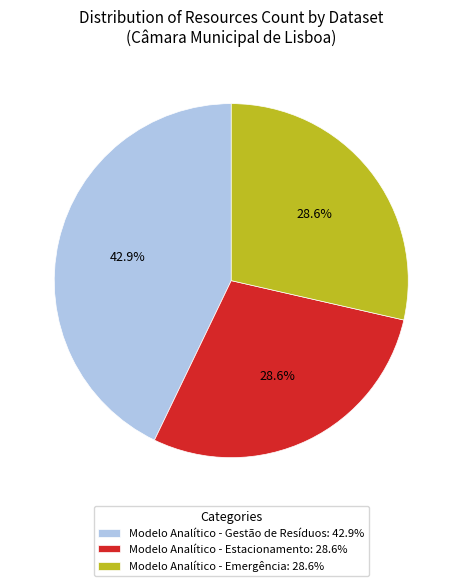

What percentage is the Modelo Analítico - Gestão de Resíduos slice, to the nearest percent?

43%